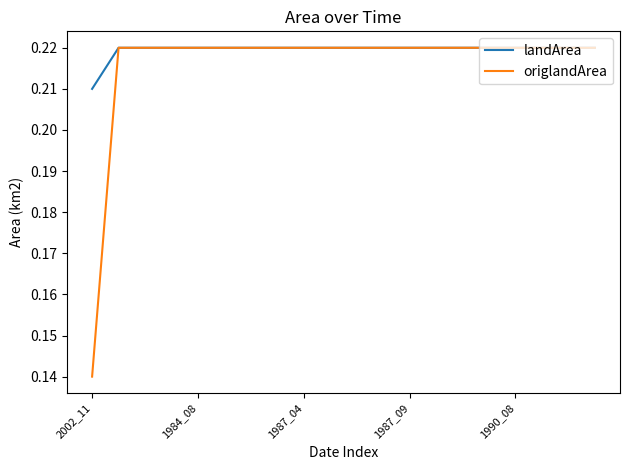

Which series has the widest spread of values?

origlandArea